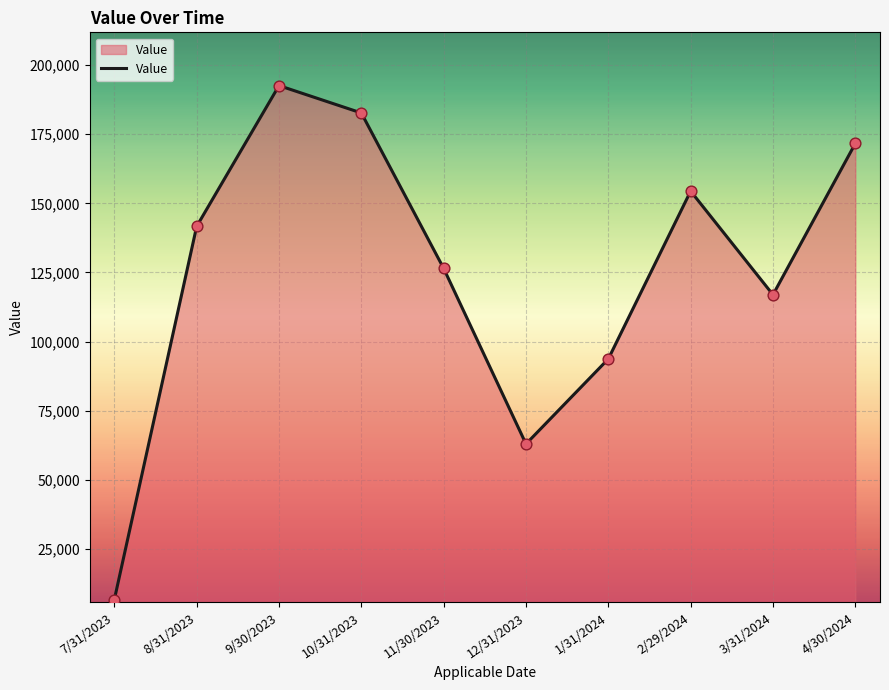

Approximately how many times larger is the value at 12/31/2023 compared to 7/31/2023?

9.3